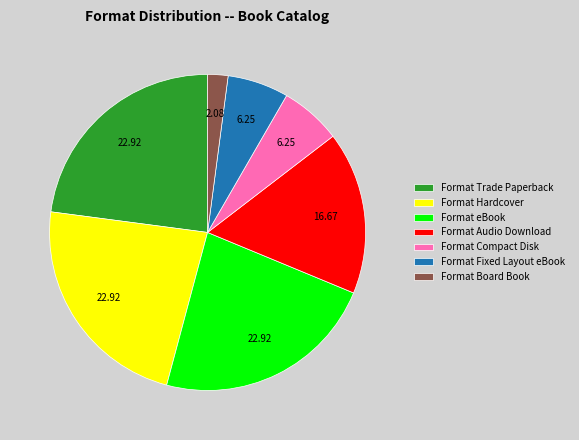

Does Format eBook represent more than half of the total?

No